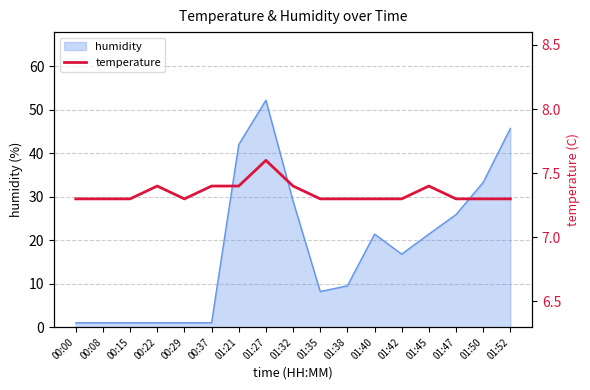

Is it true that humidity equals 13.3 at 01:32?

False